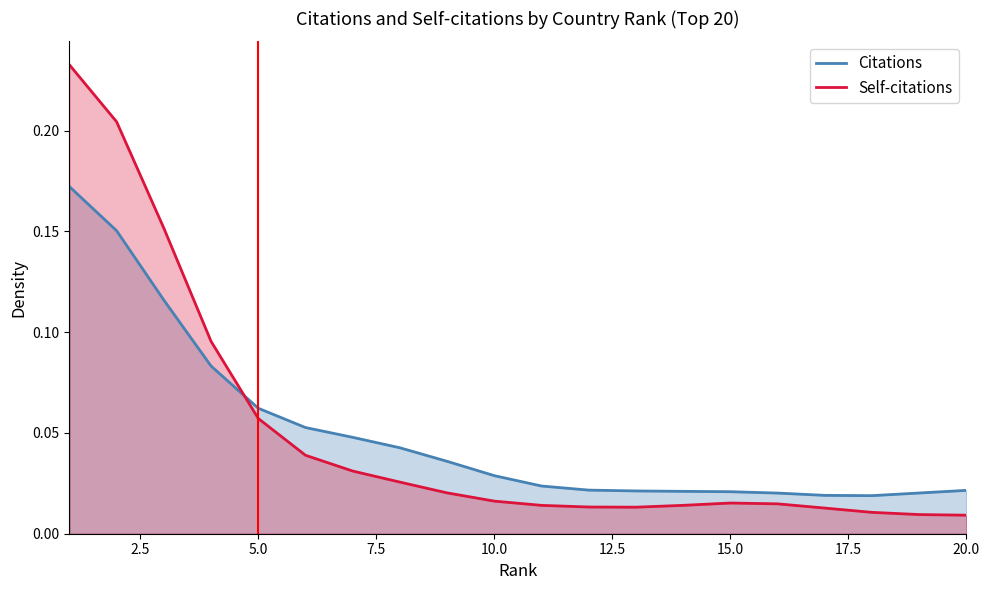

Reading right to left, transcribe all the data shown in this chart.

Citations: 0.0	0.0	0.0	0.0	0.0	0.0	0.0	0.0	0.0	0.0	0.0	0.0	0.0	0.0	0.1	0.1	0.1	0.1	0.2	0.2
Self-citations: 0.0	0.0	0.0	0.0	0.0	0.0	0.0	0.0	0.0	0.0	0.0	0.0	0.0	0.0	0.0	0.1	0.1	0.2	0.2	0.2